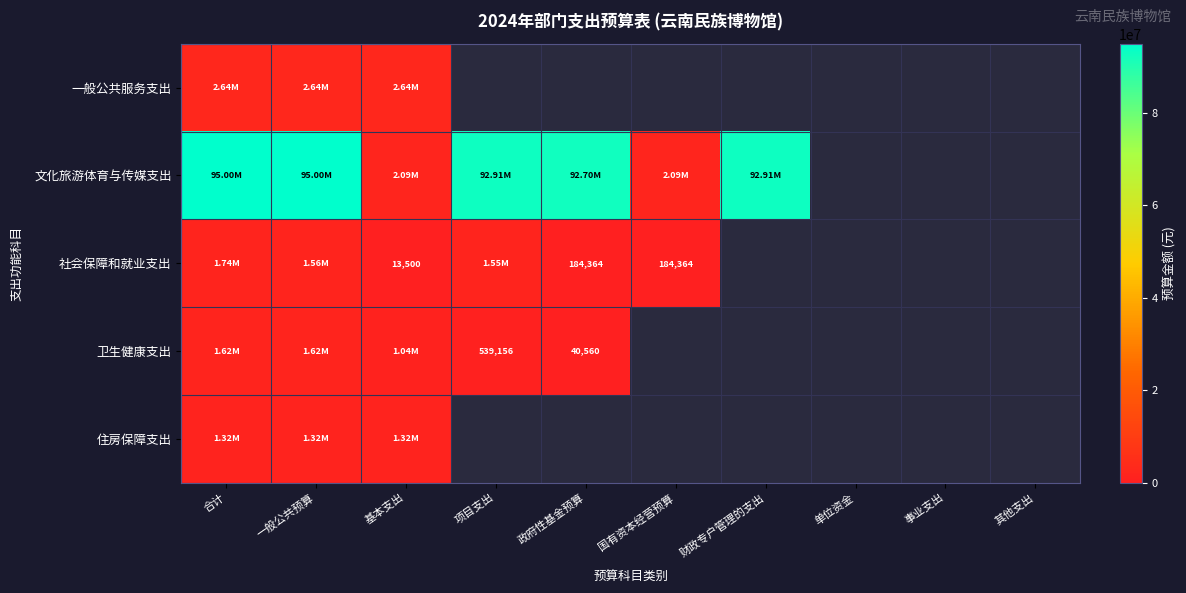

How many values in 住房保障支出 are above zero?

3